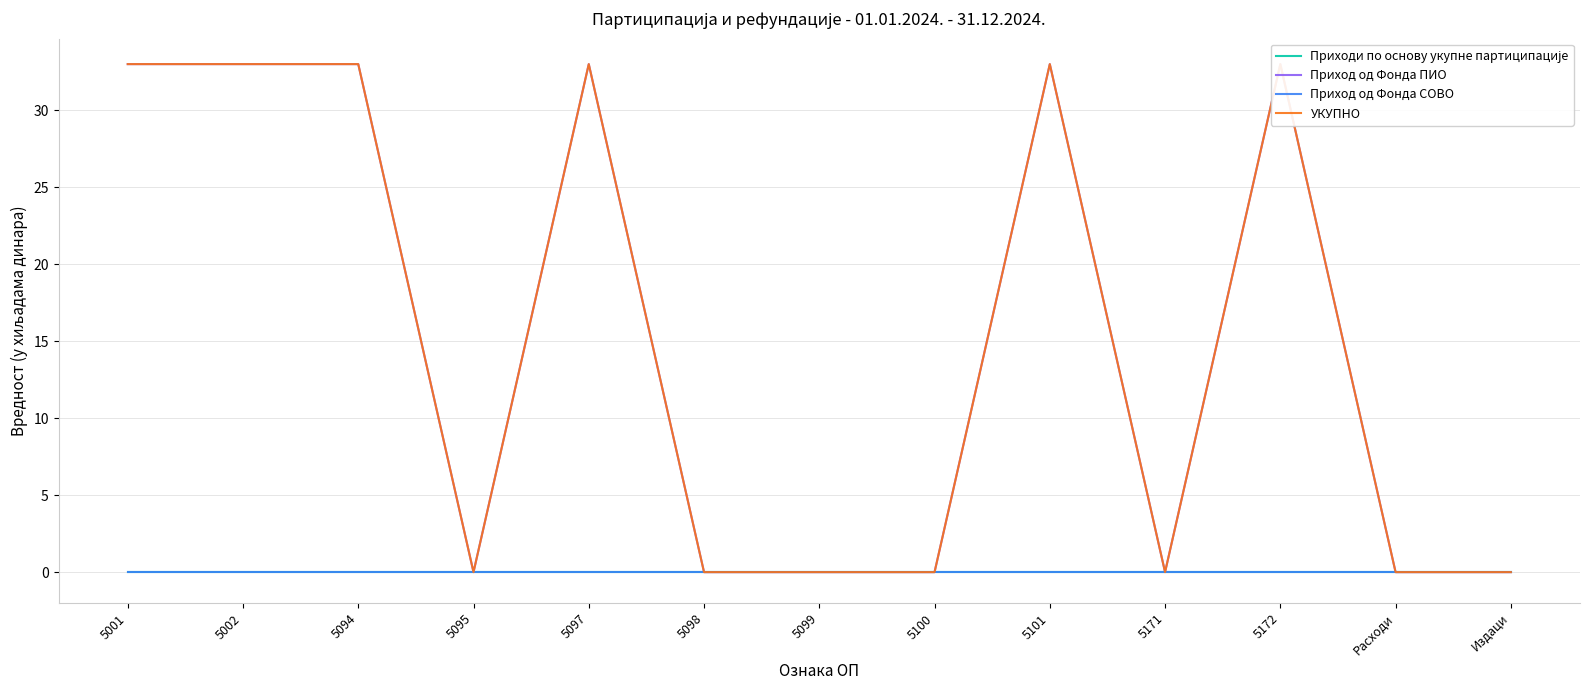

Which series has the largest total across all categories?

Приход од Фонда ПИО